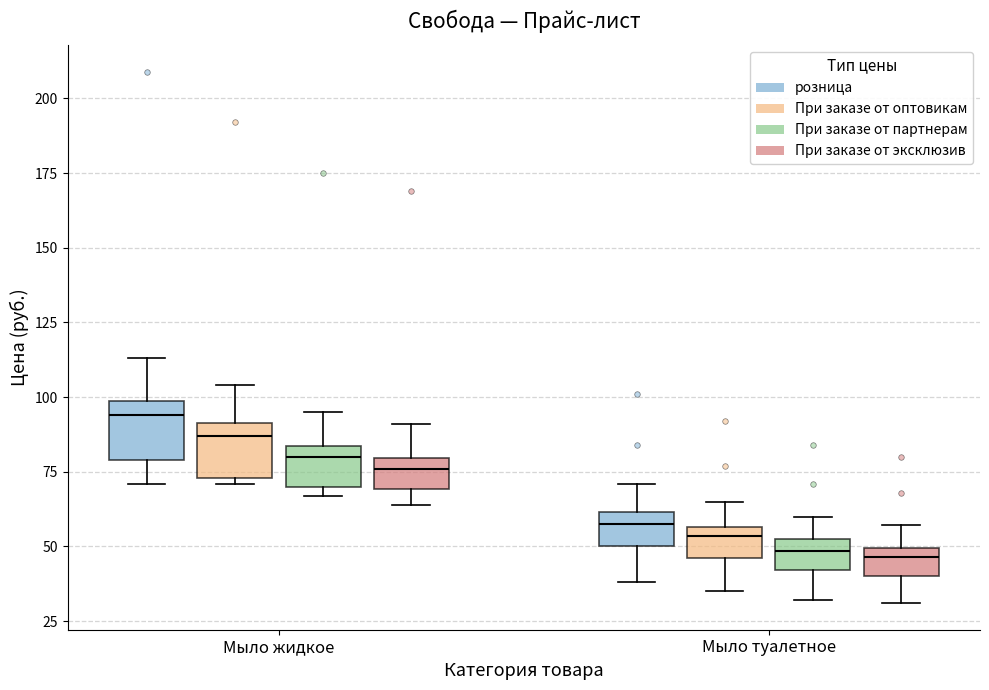

Reading left to right, read every box against the y-axis: the position of its median line, the range the box covers, and the ends of its whiskers. The values are not printed on the chart, so give them approximately, as read against the axis.

Мыло жидкое (розница): median 95, box 80 to 100, whiskers 70 to 115
Мыло жидкое (При заказе от оптовикам): median 85, box 75 to 90, whiskers 70 to 105
Мыло жидкое (При заказе от партнерам): median 80, box 70 to 85, whiskers 65 to 95
Мыло жидкое (При заказе от эксклюзив): median 75, box 70 to 80, whiskers 65 to 90
Мыло туалетное (розница): median 60 (just below the box's upper edge), box 50 to 60, whiskers 40 to 70
Мыло туалетное (При заказе от оптовикам): median 55 (just below the box's upper edge), box 45 to 55, whiskers 35 to 65
Мыло туалетное (При заказе от партнерам): median 50, box 40 to 55, whiskers 30 to 60
Мыло туалетное (При заказе от эксклюзив): median 45, box 40 to 50, whiskers 30 to 55